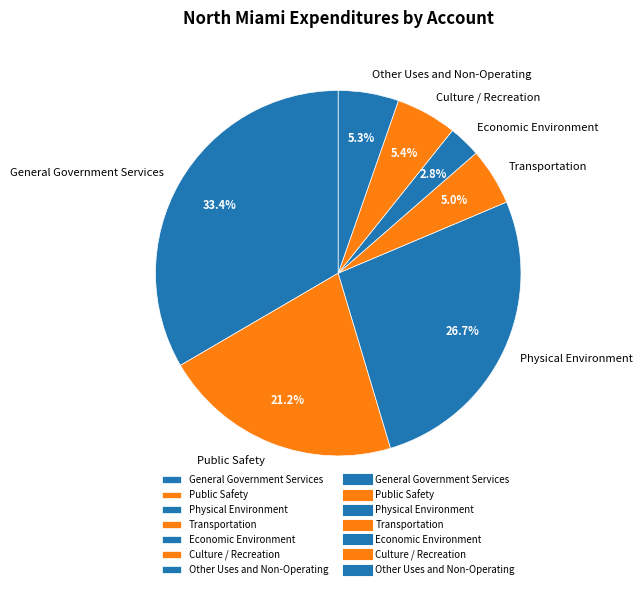

To the nearest percent, what percentage of the pie is Public Safety?

21%